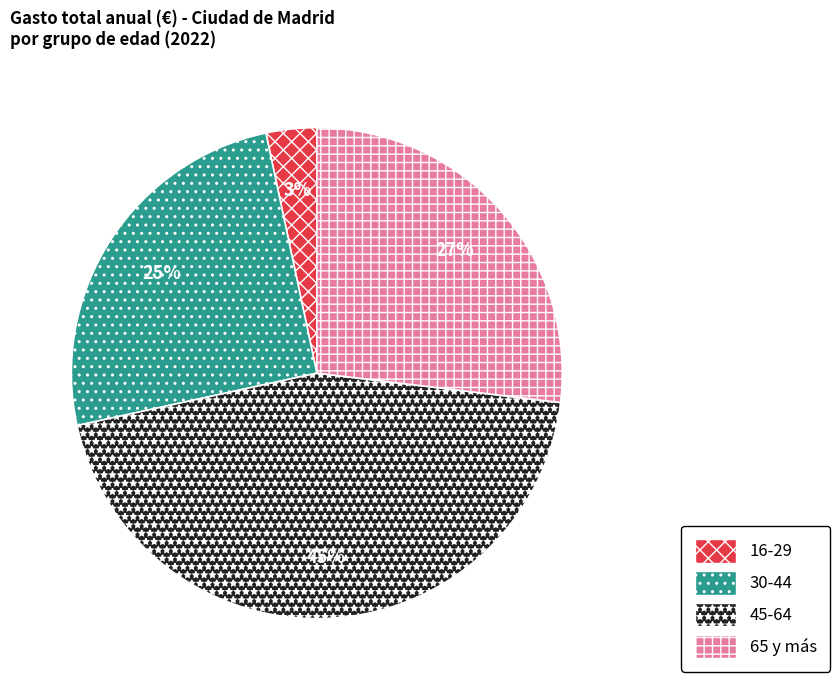

To the nearest percent, what is the combined percentage of 45-64 and 30-44?

70%